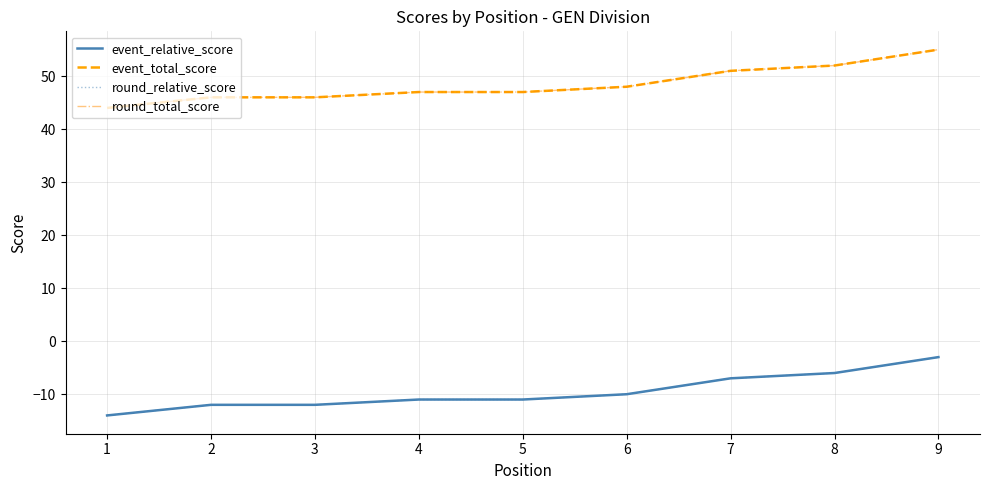

Between 5 and 6, which series saw the biggest shift?

event_relative_score